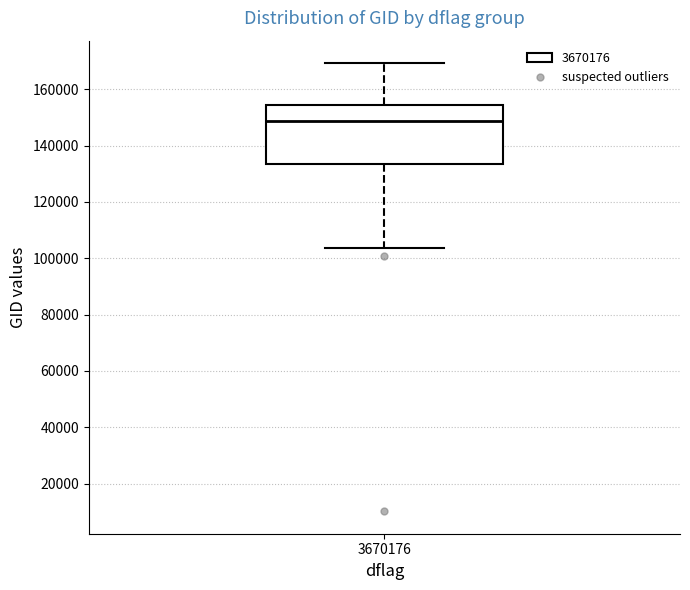

Where does the median line of the box at x = 3670176 sit on the y-axis? The values are not printed on the chart, so give them approximately, as read against the axis.

148000